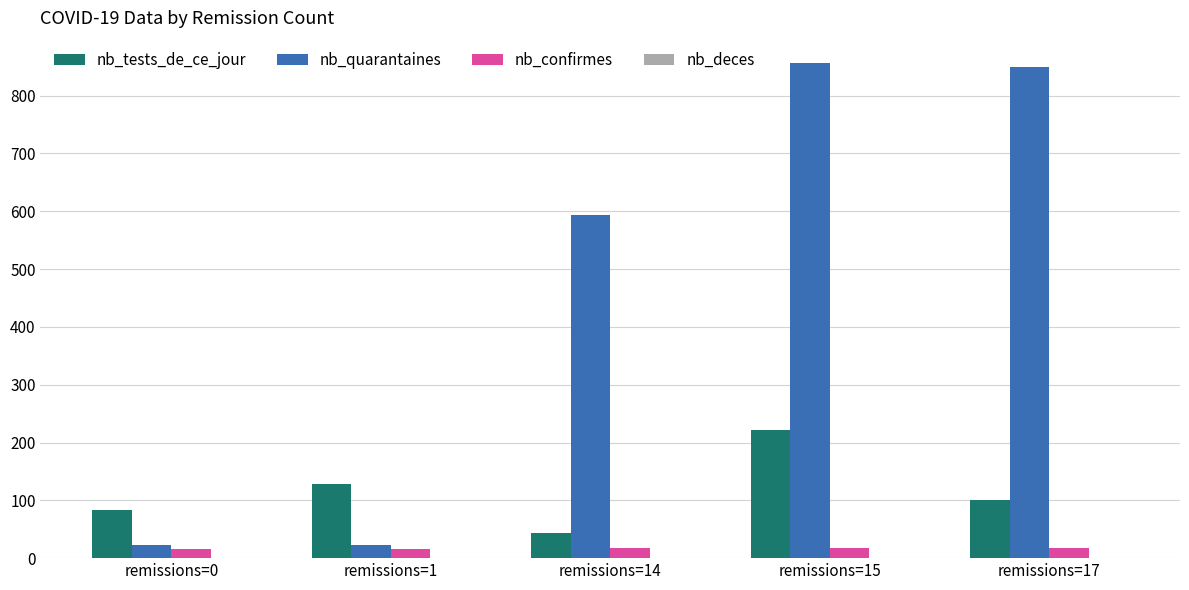

What is the total value across all series at remissions=15?

1097